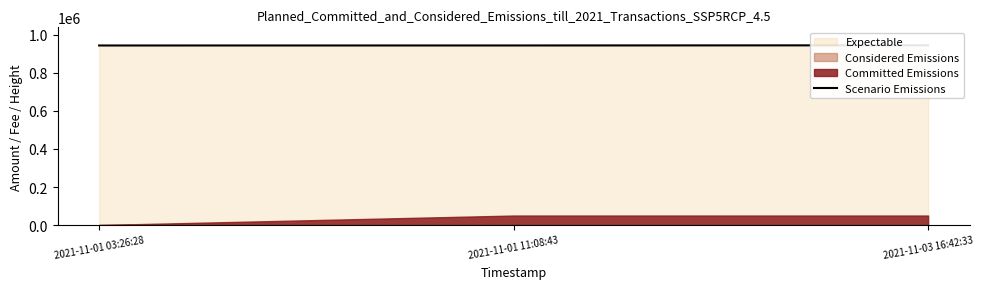

How many data points does each series have?

3